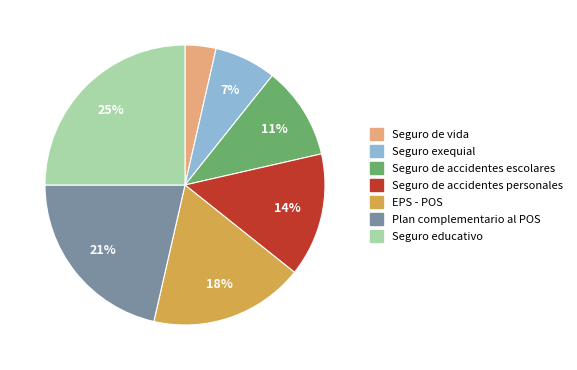

Count the number of slices in the pie.

7